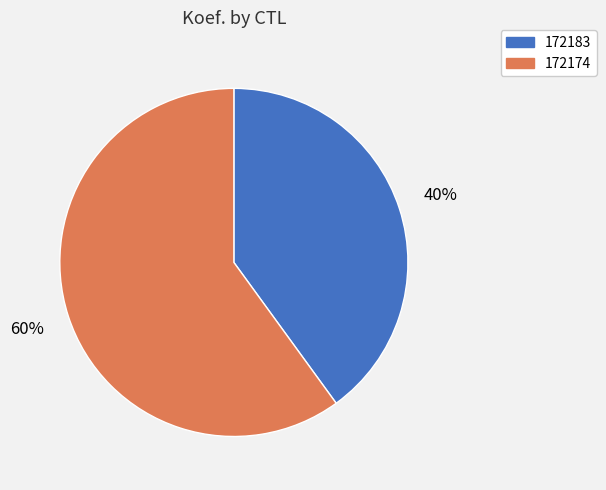

To the nearest percent, what is the average slice percentage?

50%